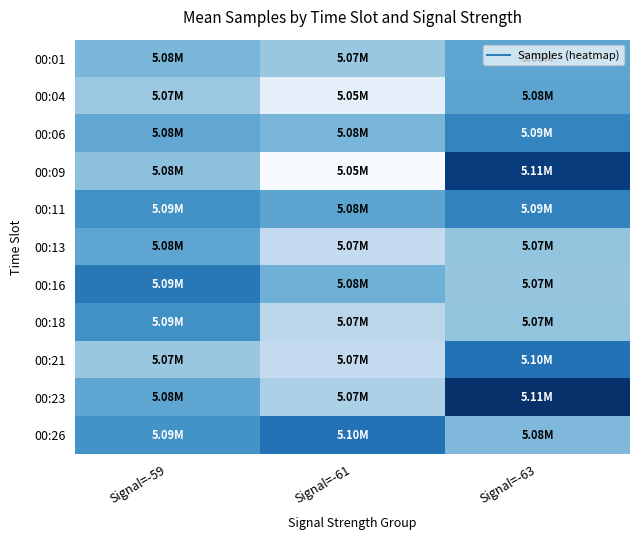

At which category is the sum across all series the highest?

Signal=-63